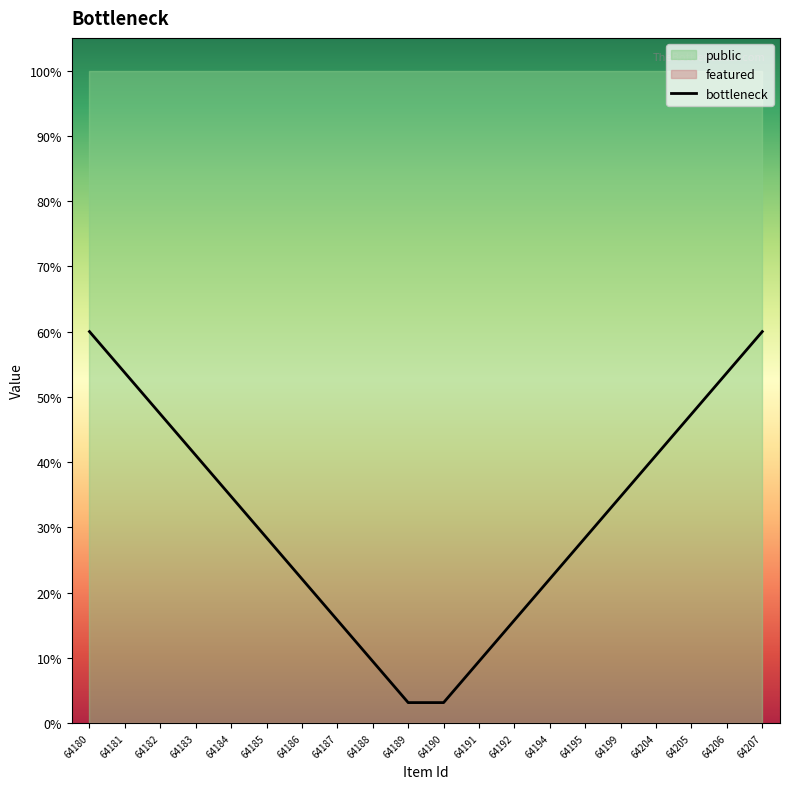

The value at 64186 is 0.3. True or false?

False